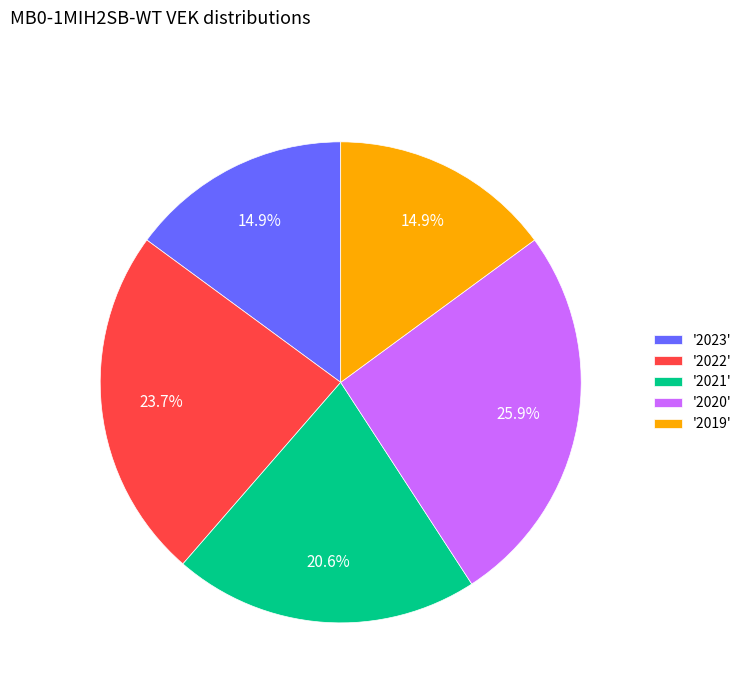

Is the sum of '2019' and '2020' greater than half?

No